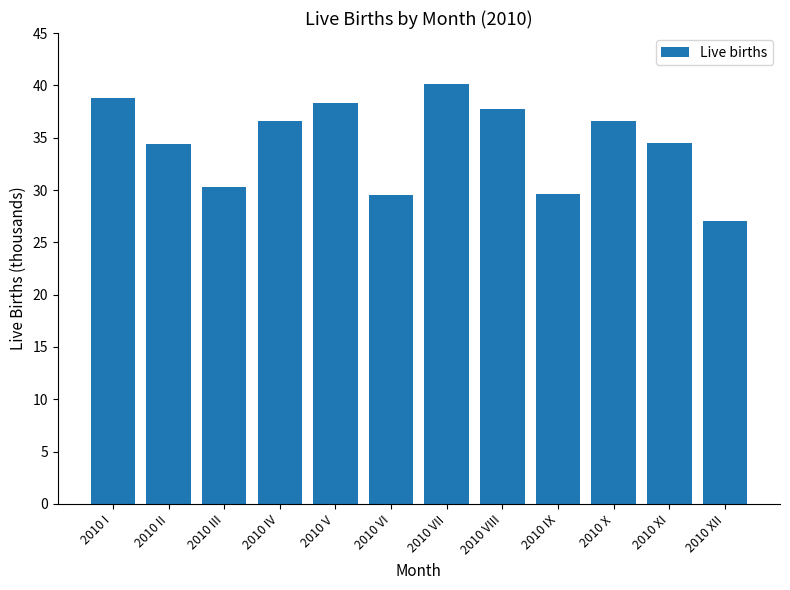

Which has a higher value, 2010 XII or 2010 IV?

2010 IV